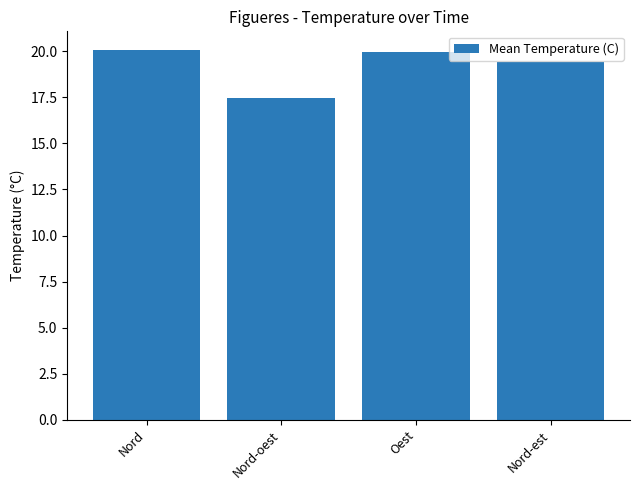

True or false: the data shows 33.5 at Nord.

False